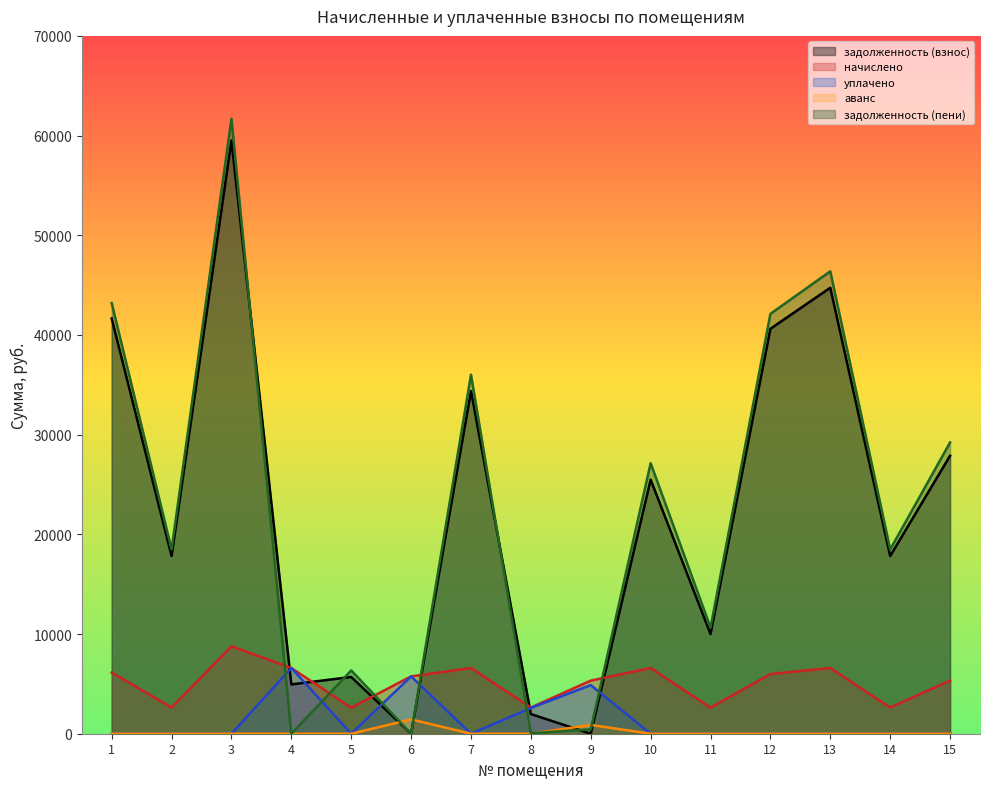

Which has a higher value, 9 or 2?

2